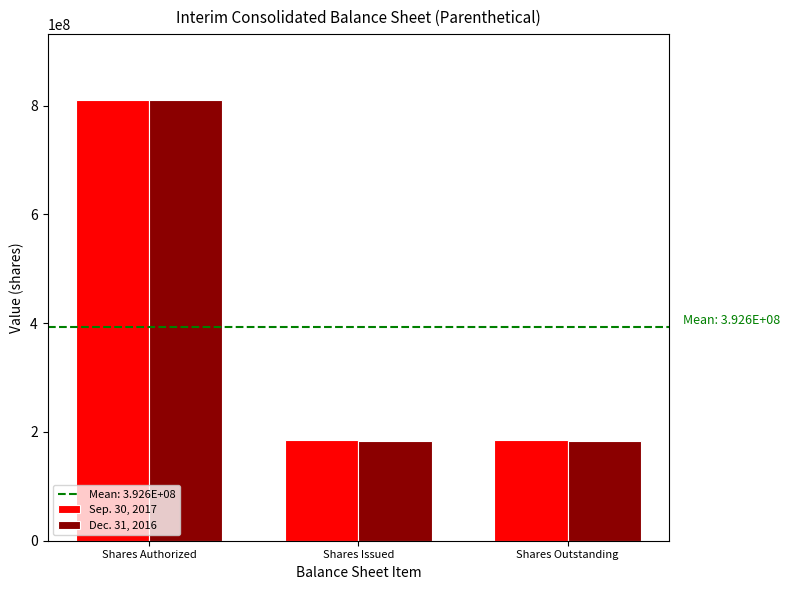

What is the difference between the maximum and minimum values in the Sep. 30, 2017 series?

624907942